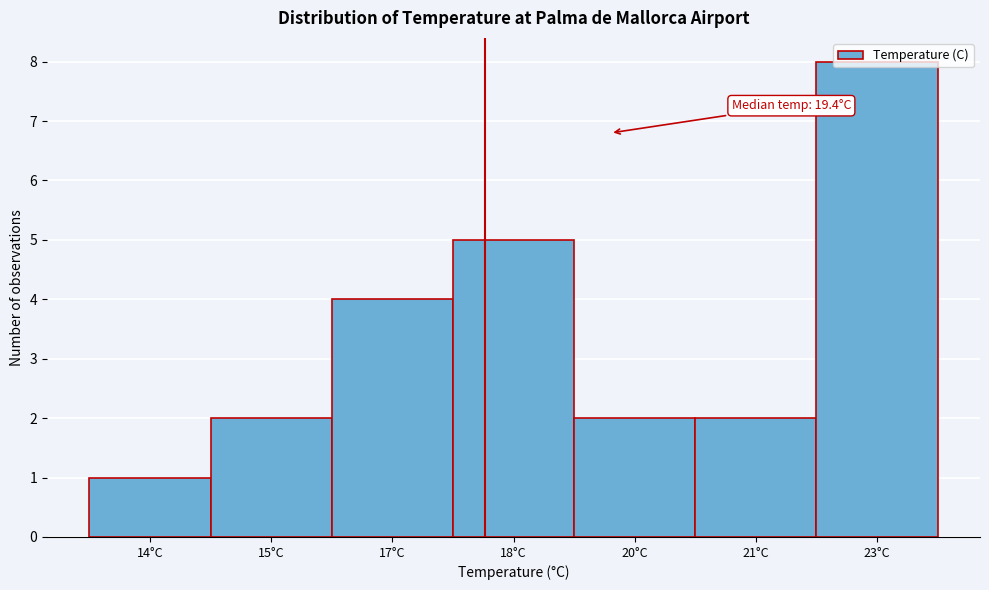

What is the change in value from 15°C to 23°C?

+6